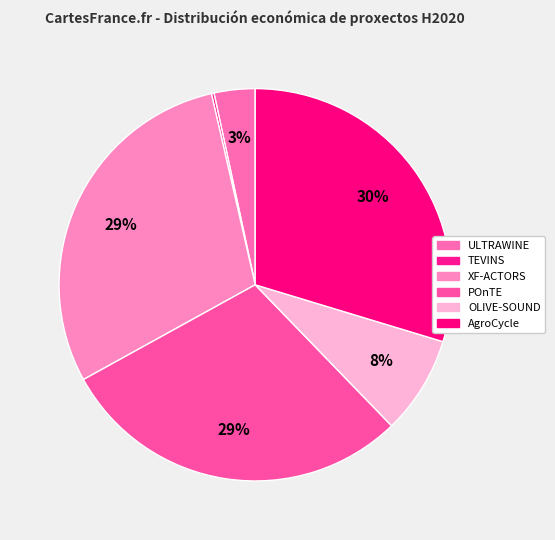

To the nearest percent, what is the difference between the ULTRAWINE and OLIVE-SOUND slice percentages?

5%